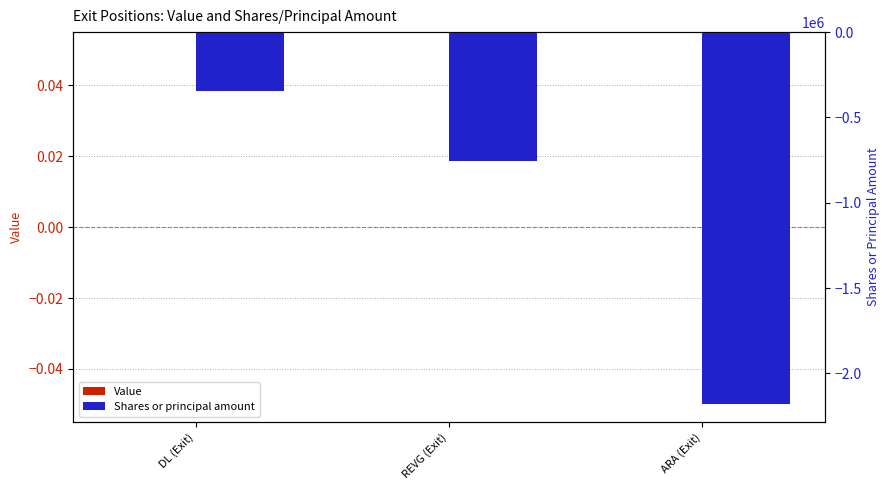

True or false: Shares or principal amount has a value of -344670 at DL (Exit).

True